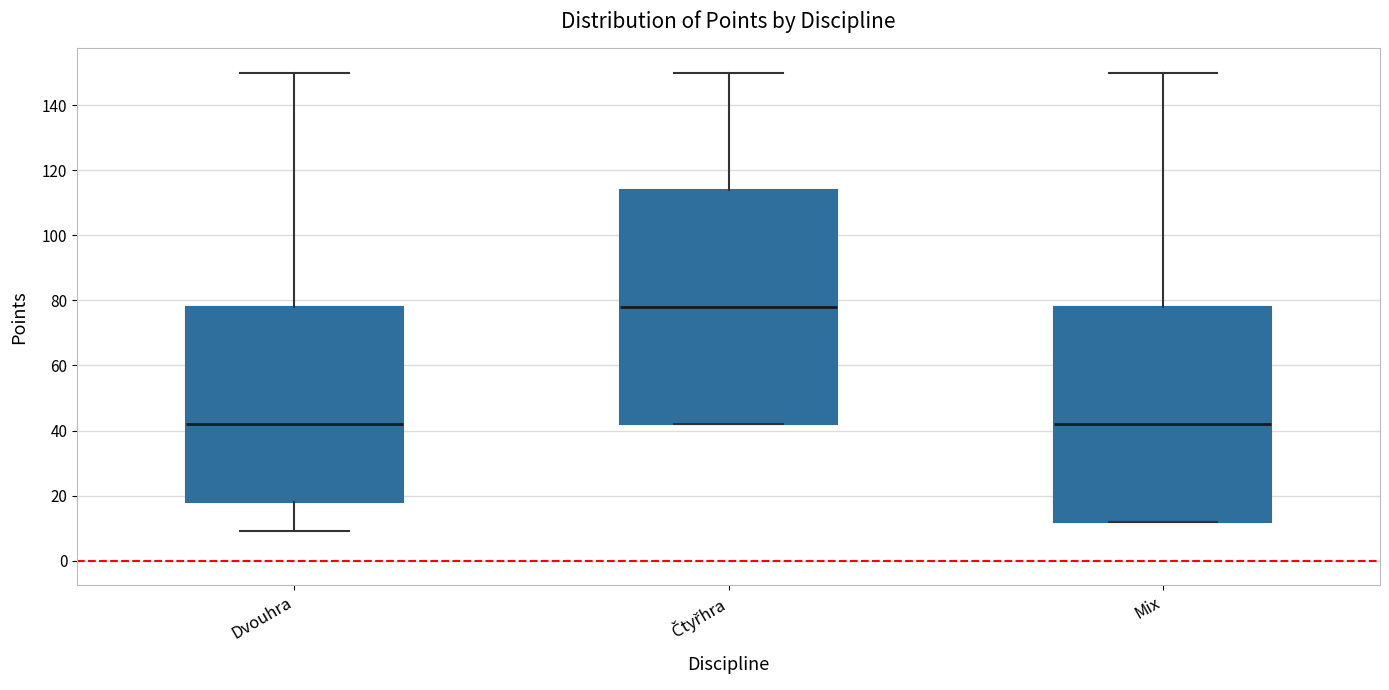

Reading left to right, transcribe this box plot: for each box, give where its median line is, the range the box spans, and where its two whiskers end, as read against the y-axis. The values are not printed on the chart, so give them approximately, as read against the axis.

Dvouhra: median 42, box 18 to 78, whiskers 10 to 150
Čtyřhra: median 78, box 42 to 114, whiskers 42 to 150
Mix: median 42, box 12 to 78, whiskers 12 to 150